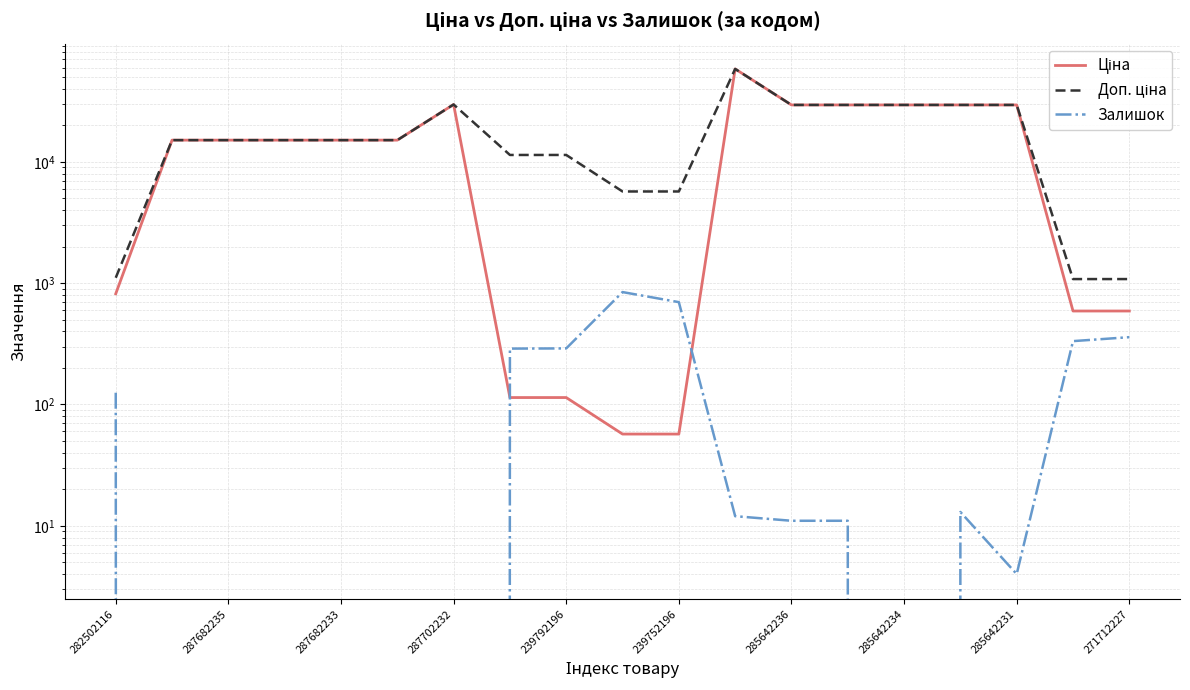

What is the sum of all Залишок values?

2990.0